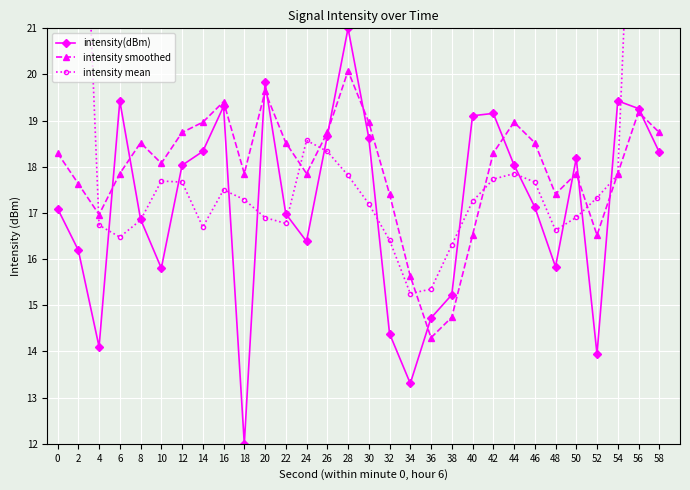

Reading right to left, transcribe all the data shown in this chart.

intensity(dBm): 58=18.3	56=19.3	54=19.4	52=13.9	50=18.2	48=15.8	46=17.1	44=18.0	42=19.2	40=19.1	38=15.2	36=14.7	34=13.3	32=14.4	30=18.6	28=21.0	26=18.7	24=16.4	22=17.0	20=19.8	18=12.0	16=19.3	14=18.3	12=18.0	10=15.8	8=16.9	6=19.4	4=14.1	2=16.2	0=17.1
intensity smoothed: 58=18.7	56=19.2	54=17.9	52=16.5	50=17.9	48=17.4	46=18.5	44=19.0	42=18.3	40=16.5	38=14.7	36=14.3	34=15.6	32=17.4	30=19.0	28=20.1	26=18.7	24=17.9	22=18.5	20=19.6	18=17.9	16=19.4	14=19.0	12=18.7	10=18.1	8=18.5	6=17.9	4=17.0	2=17.6	0=18.3
intensity mean: 58=40.2	56=28.6	54=17.8	52=17.3	50=16.9	48=16.6	46=17.7	44=17.9	42=17.7	40=17.3	38=16.3	36=15.4	34=15.3	32=16.4	30=17.2	28=17.8	26=18.3	24=18.6	22=16.8	20=16.9	18=17.3	16=17.5	14=16.7	12=17.7	10=17.7	8=16.8	6=16.5	4=16.7	2=27.8	0=38.3